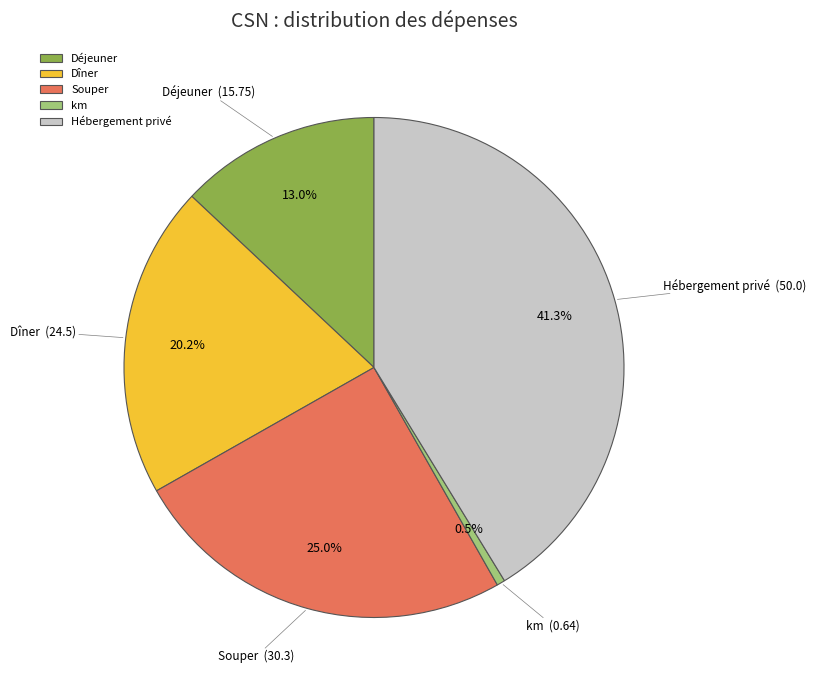

Which slice is the smallest?

km